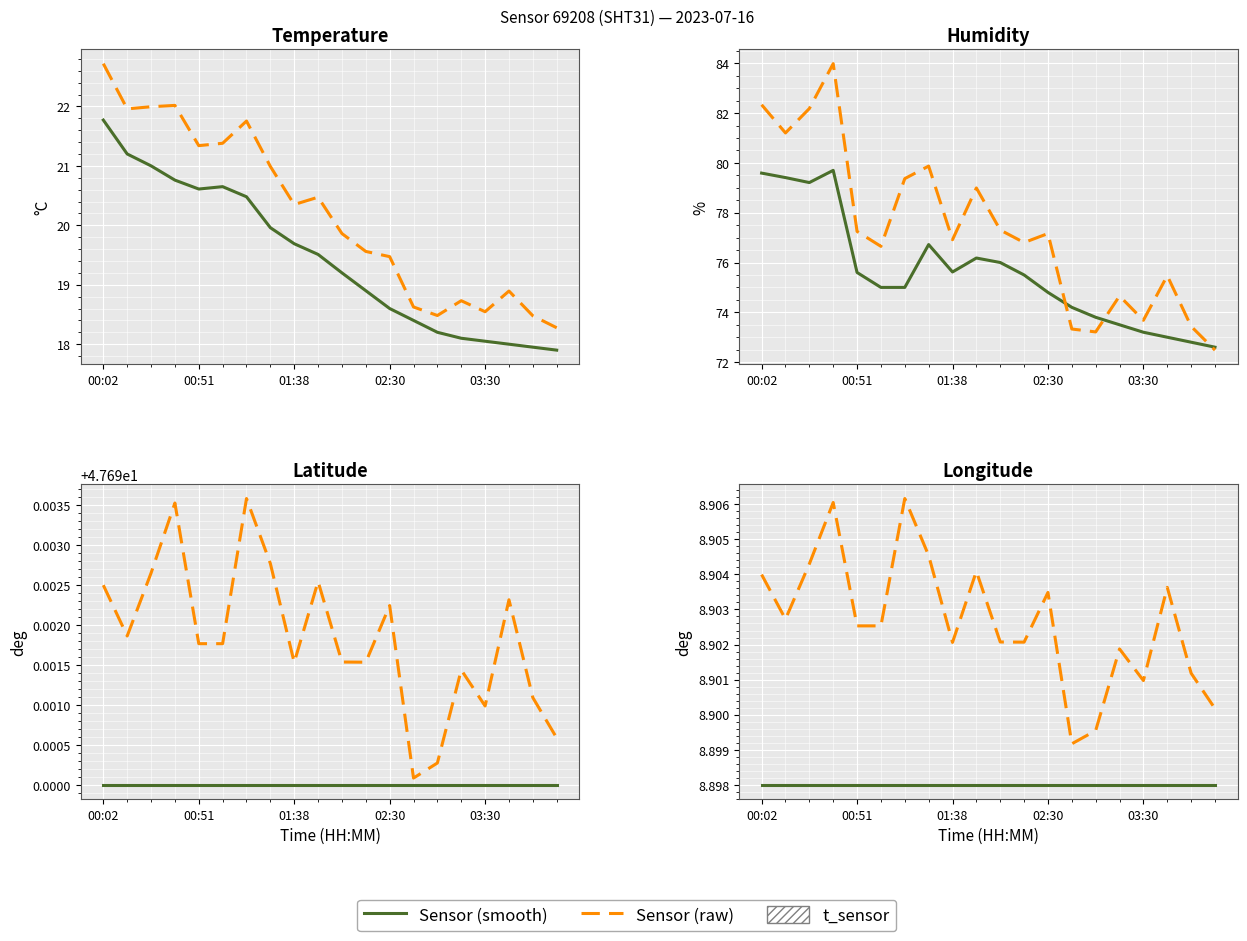

What position from the left is 03:30?

17